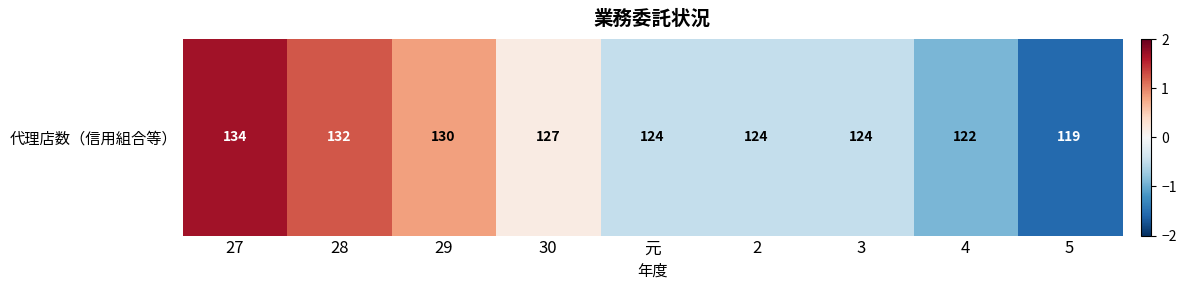

Rank the categories by value from lowest to highest.

5, 4, 元, 2, 3, 30, 29, 28, 27